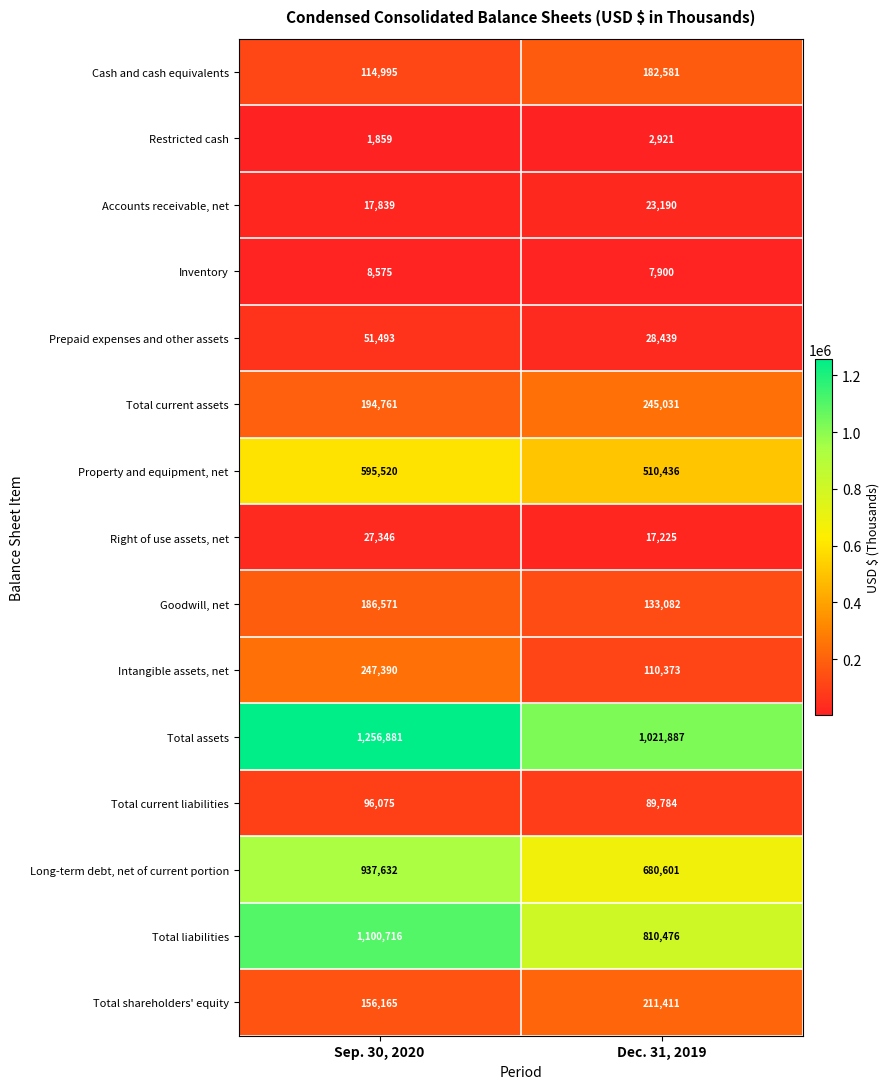

What is the difference between the maximum and minimum values in the Long-term debt, net of current portion series?

257031